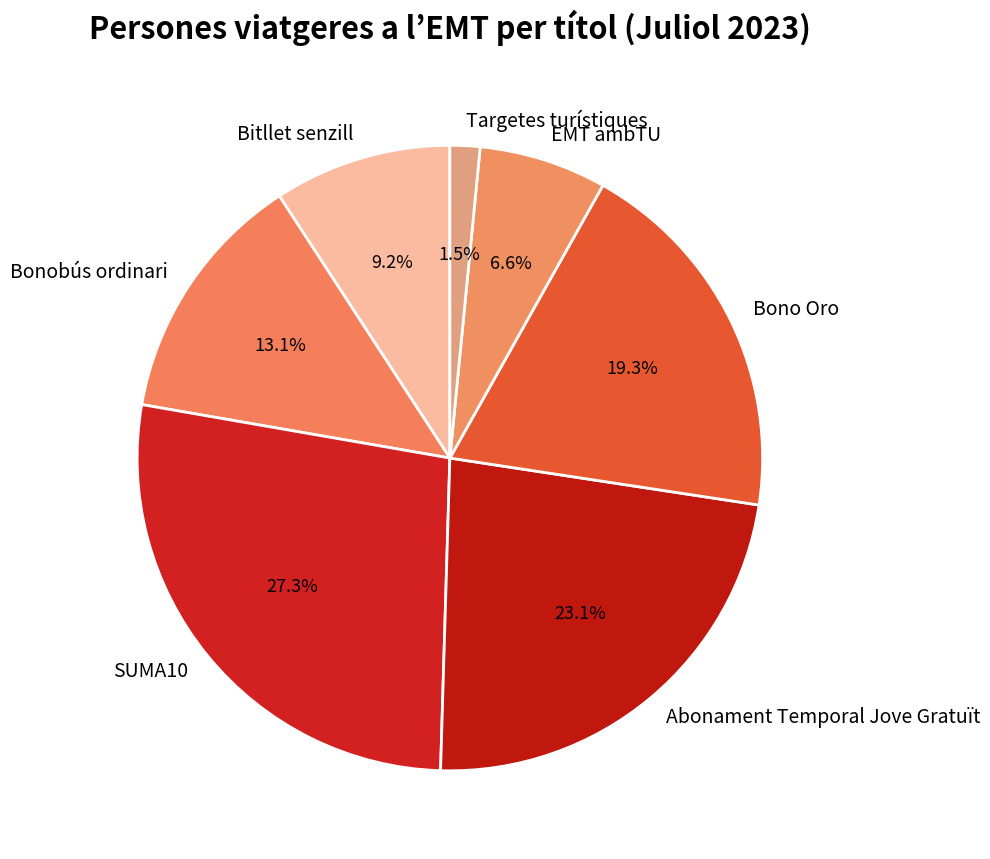

Does Targetes turístiques account for over 50% of the chart?

No